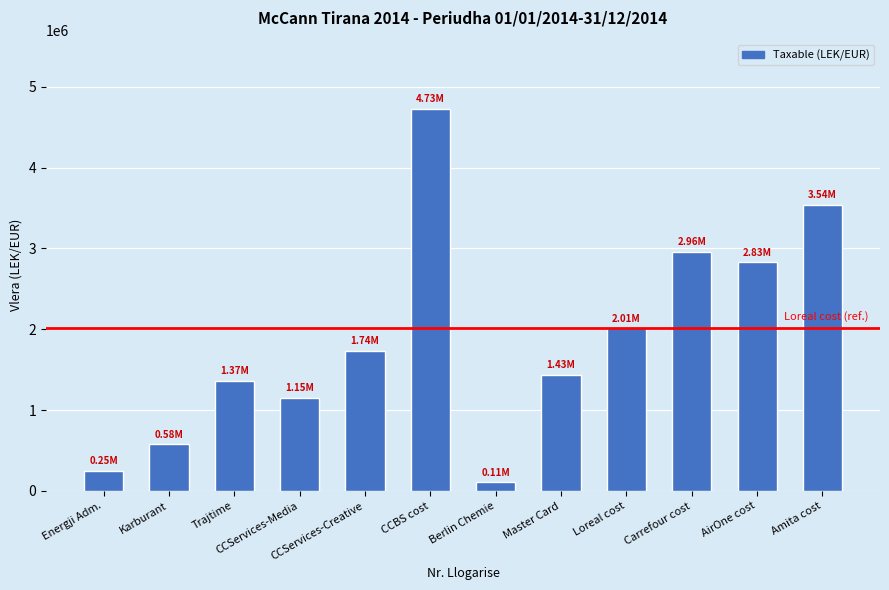

What is the sum of the values at Energji Adm. and Loreal cost?

2260589.3